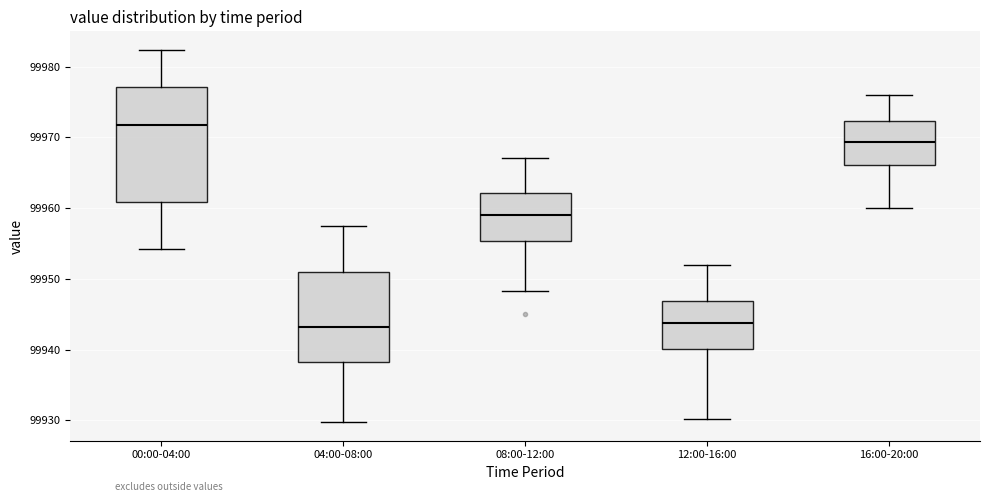

Where does the median line of the box for 12:00-16:00 sit on the y-axis? The values are not printed on the chart, so give them approximately, as read against the axis.

99944